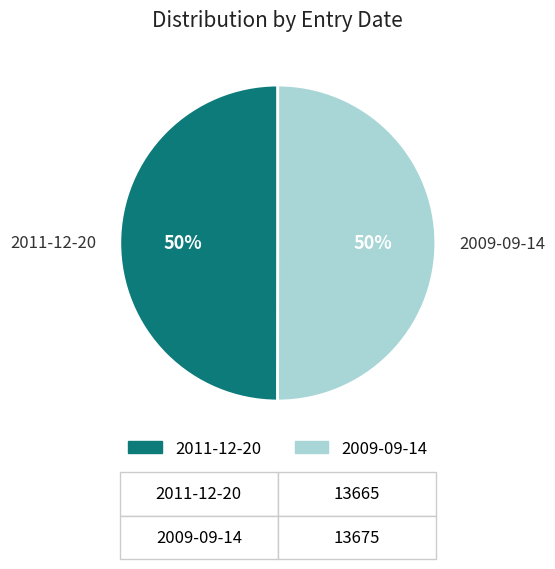

What percentage is the 2011-12-20 slice, to the nearest percent?

50%